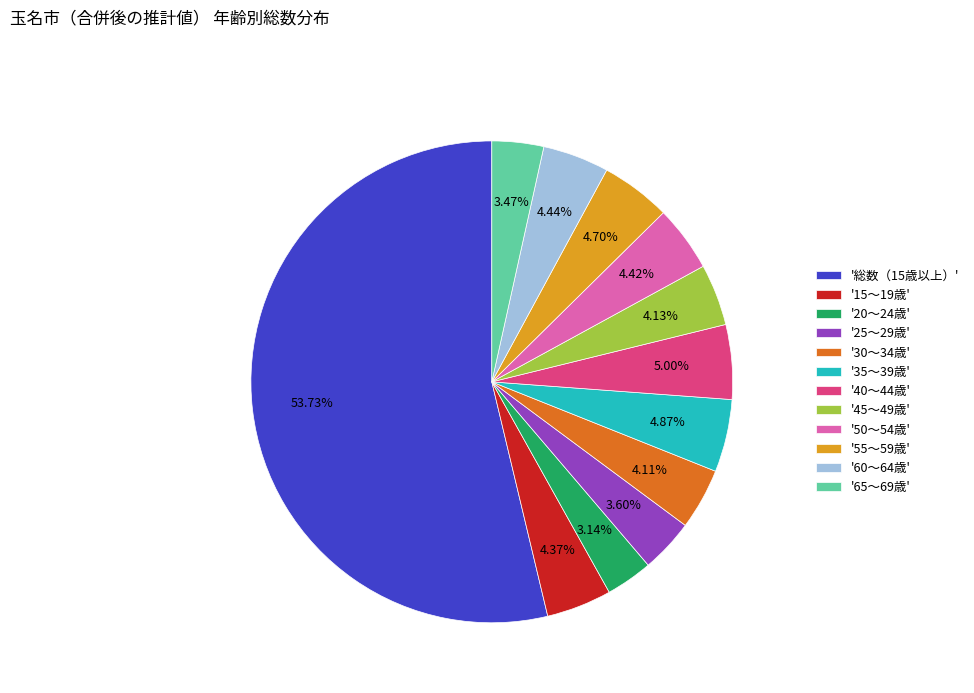

Does '総数（15歳以上）' represent more than half of the total?

Yes